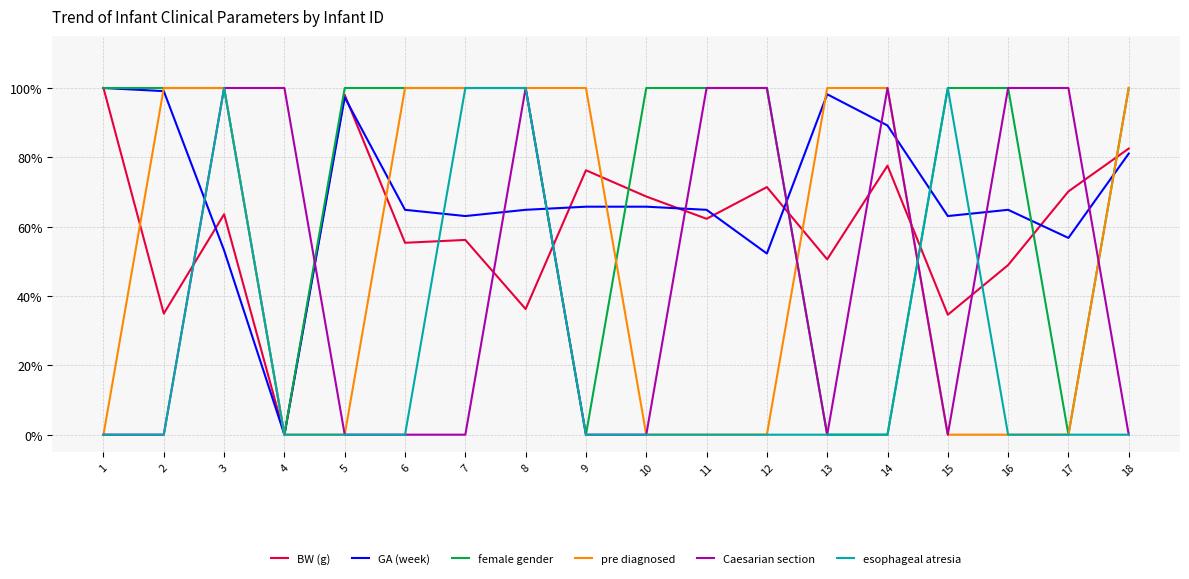

Does the chart display data point markers on the line(s)?

No